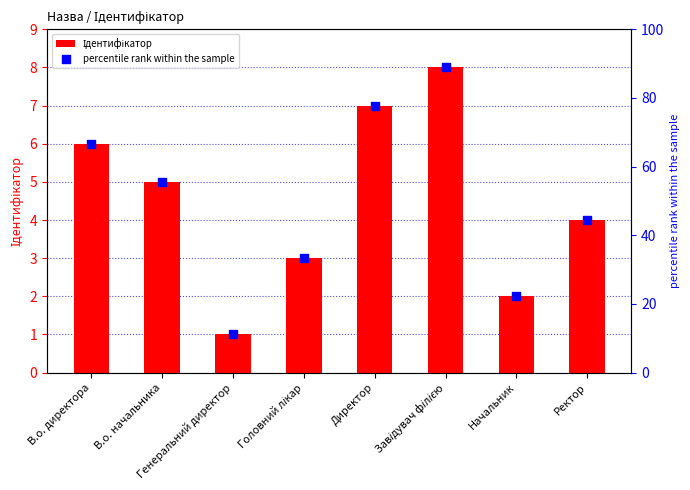

Is the value of Ідентифікатор at Начальник greater than the value of percentile rank within the sample at В.о. директора?

No